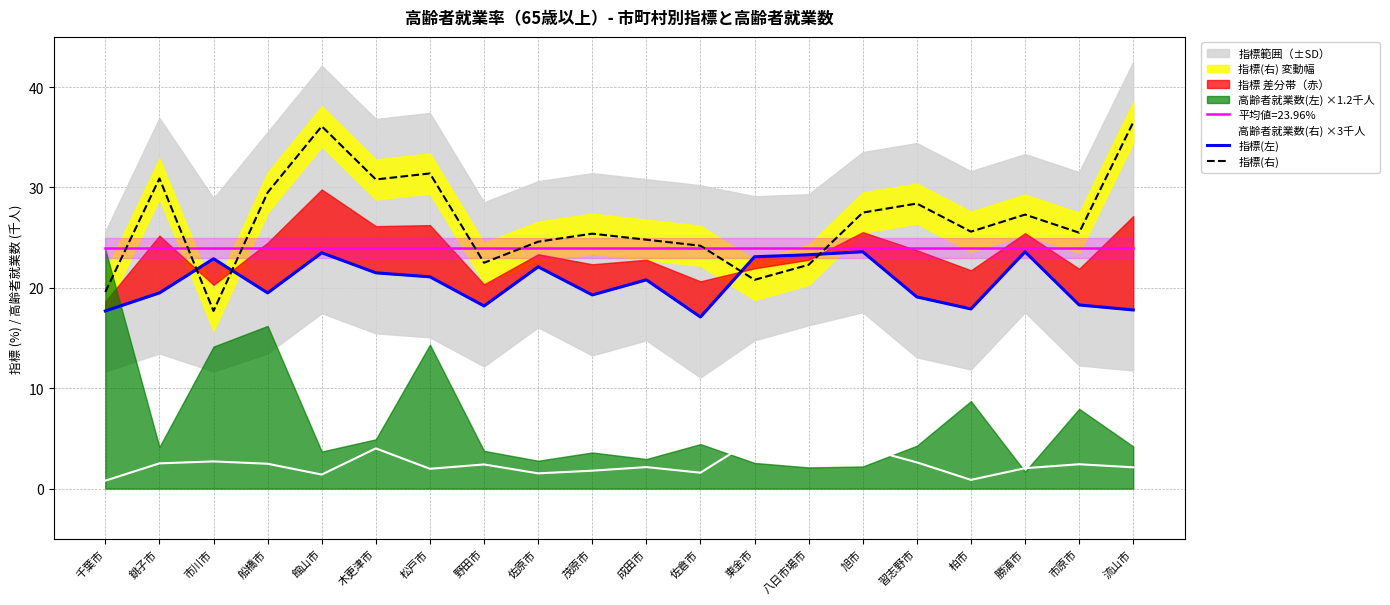

True or false: 指標(左) has a value of 33.2 at 市川市.

False